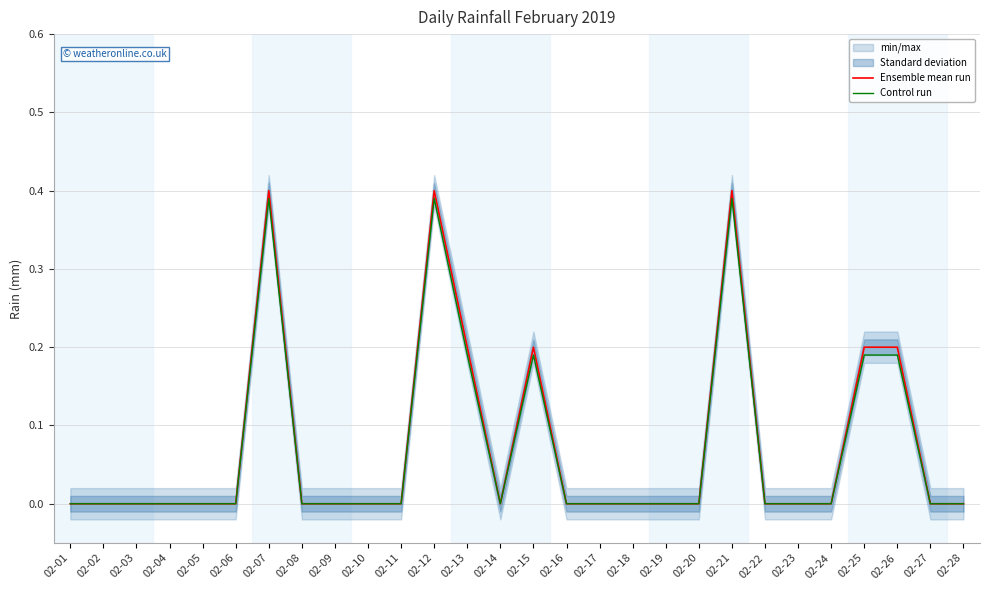

How many positive values does the Ensemble mean run series have?

7